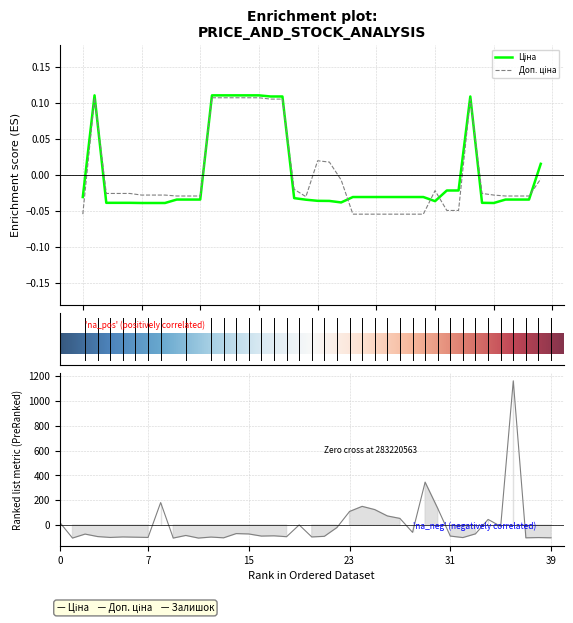

True or false: Залишок has more than 1 points higher than both neighbors.

True